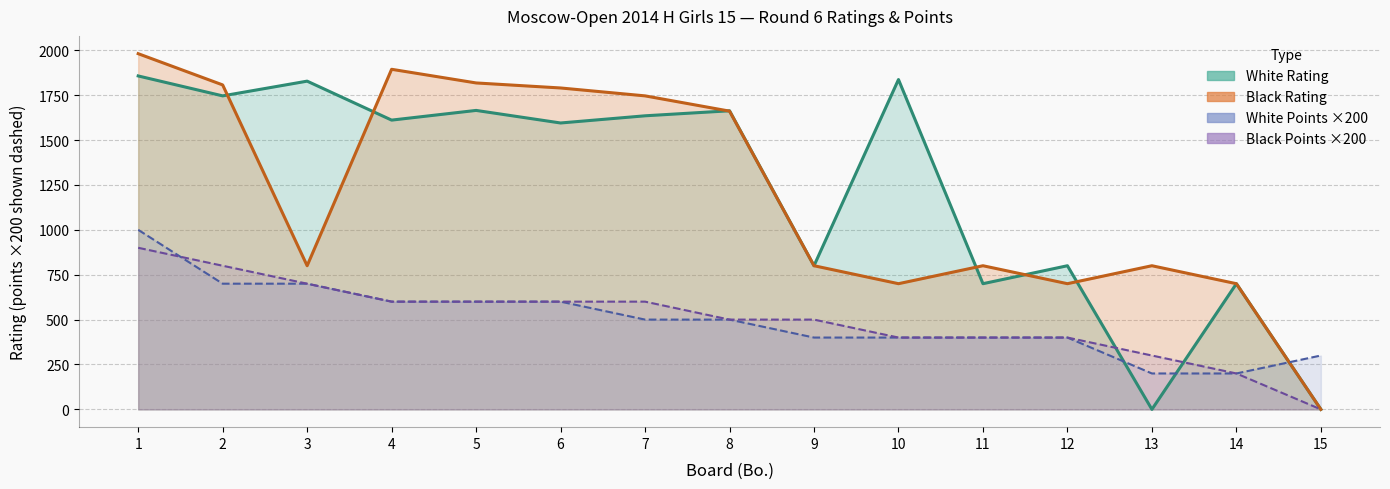

Reading left to right, list all the values displayed in this chart.

White Rating: 1857	1746	1828	1611	1665	1595	1635	1663	800	1837	700	800	0	700	0
Black Rating: 1981	1807	800	1894	1818	1790	1746	1661	800	700	800	700	800	700	0
White Points: 1000	700	700	600	600	600	500	500	400	400	400	400	200	200	300
Black Points: 900	800	700	600	600	600	600	500	500	400	400	400	300	200	0